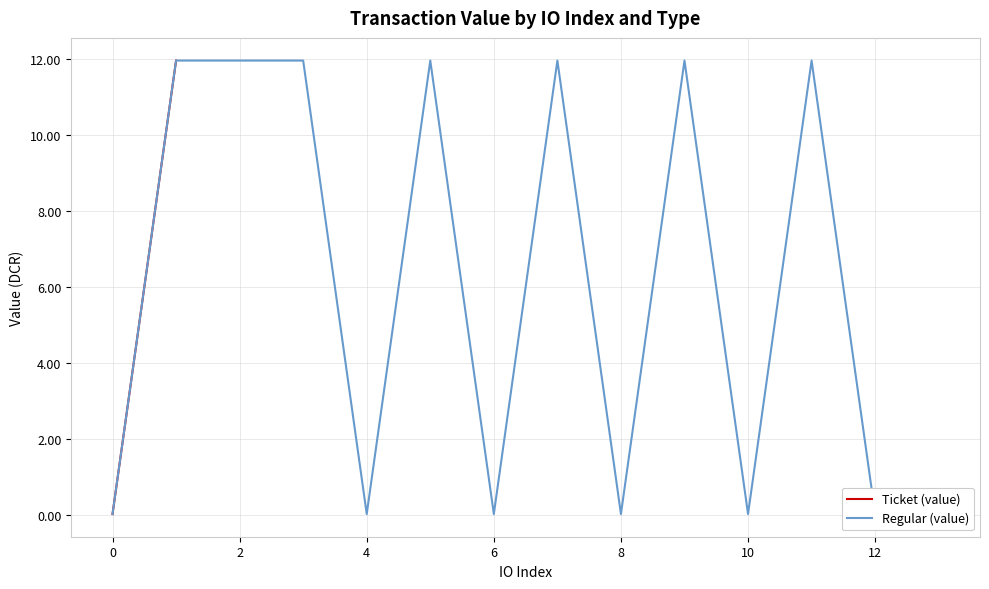

True or false: Ticket (value) and Regular (value) intersect in this chart.

False